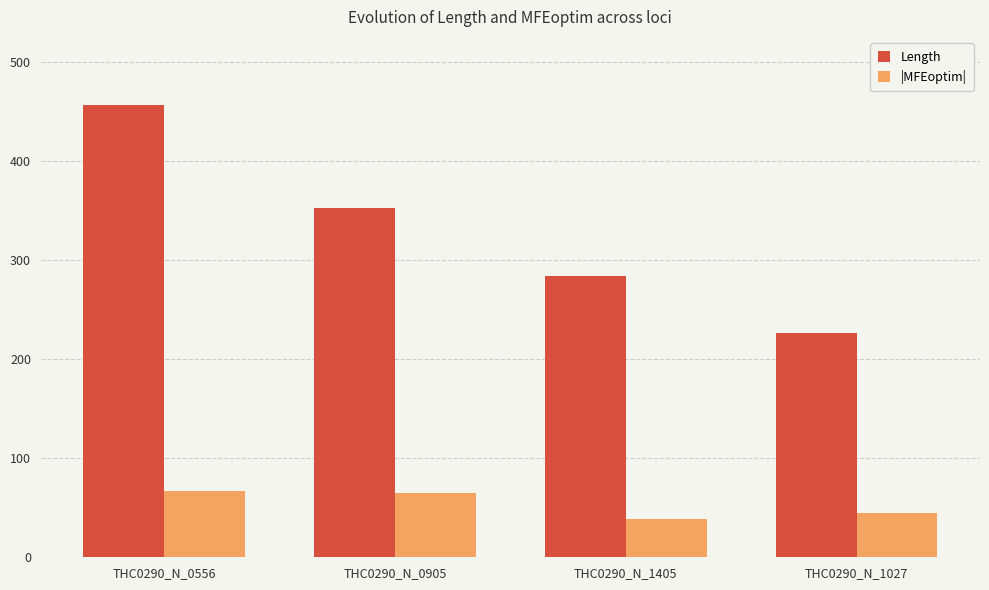

What is the label of the 1st bar from the left?

THC0290_N_0556